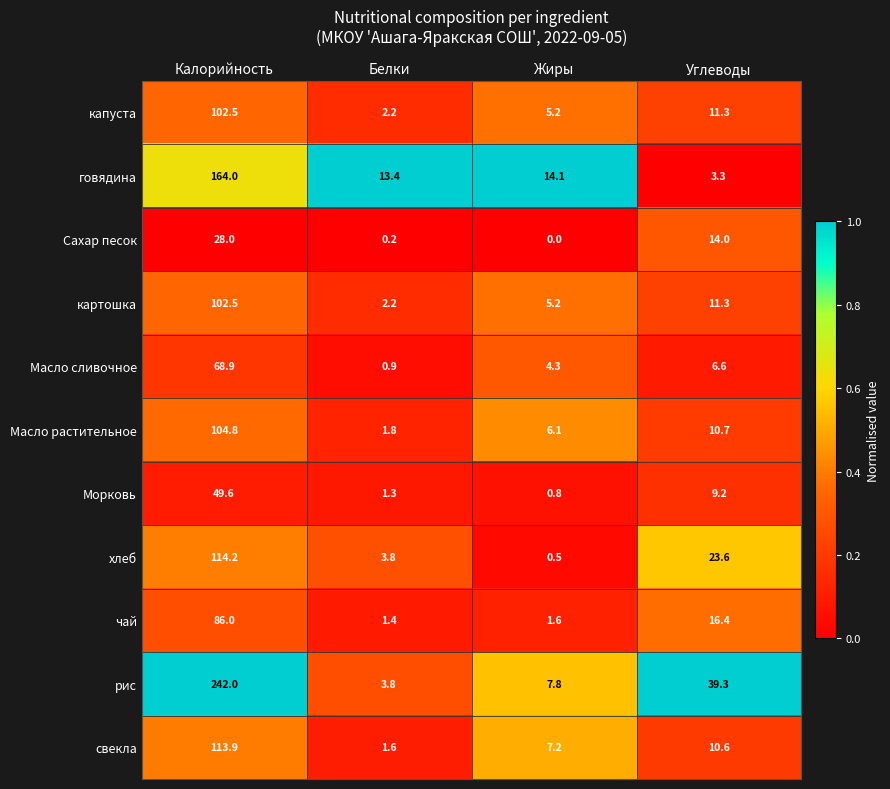

What is the spread (max minus min) of values at Калорийность?

214.0